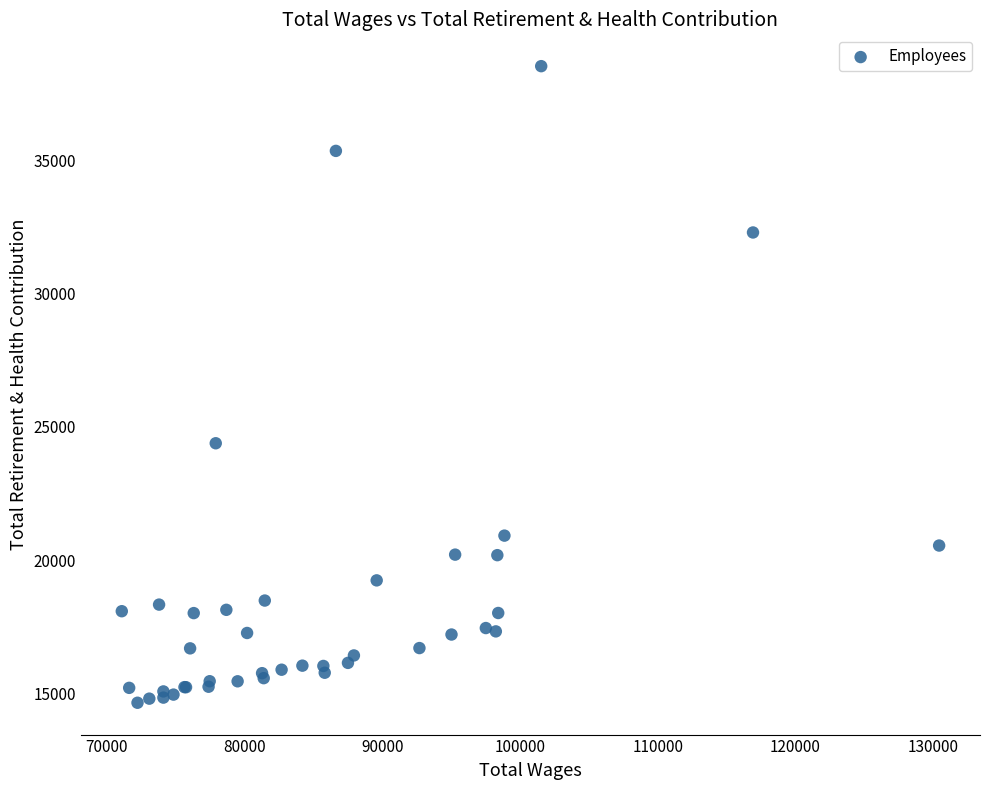

What Y value in the scatter plot is closest to 26594?

24388